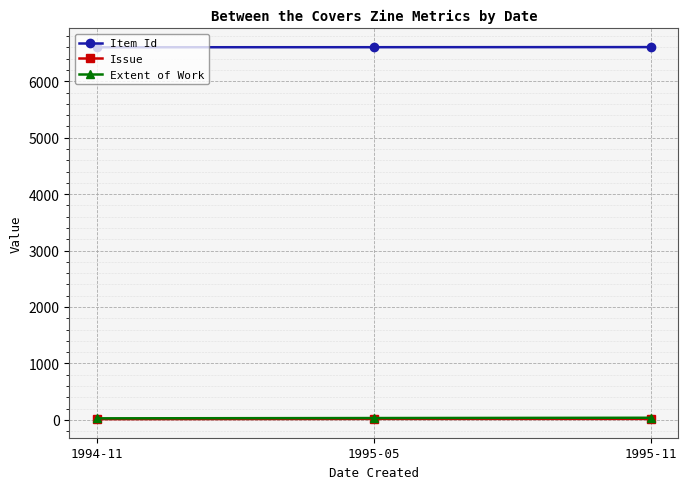

What is the average value of the Item Id series?

6605